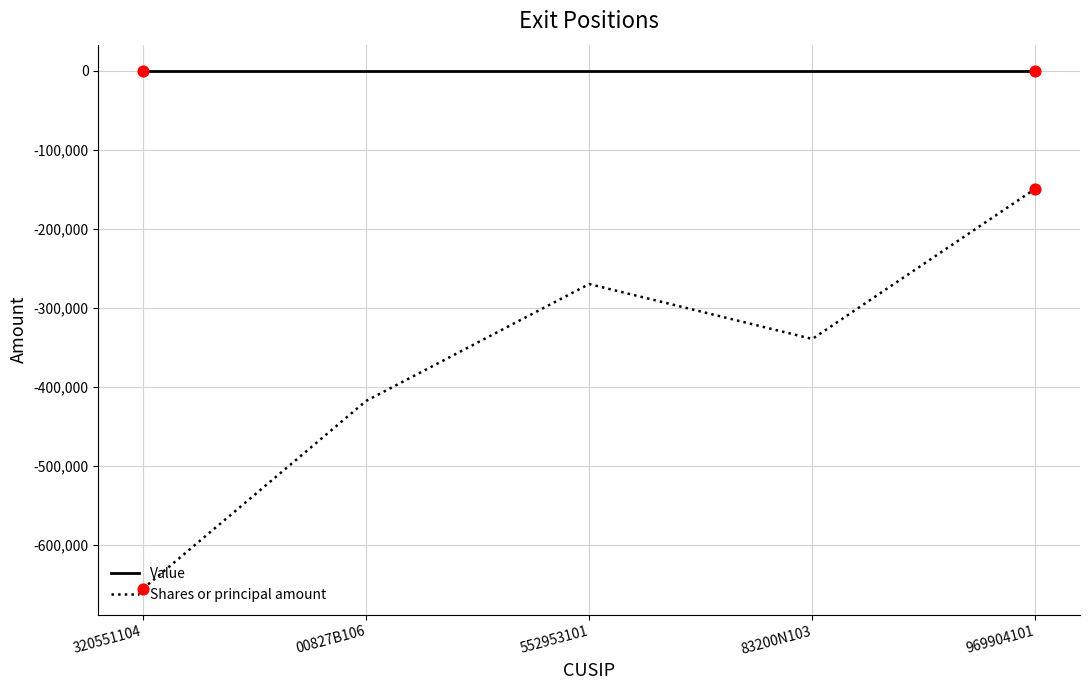

Which series has the largest total across all categories?

Value